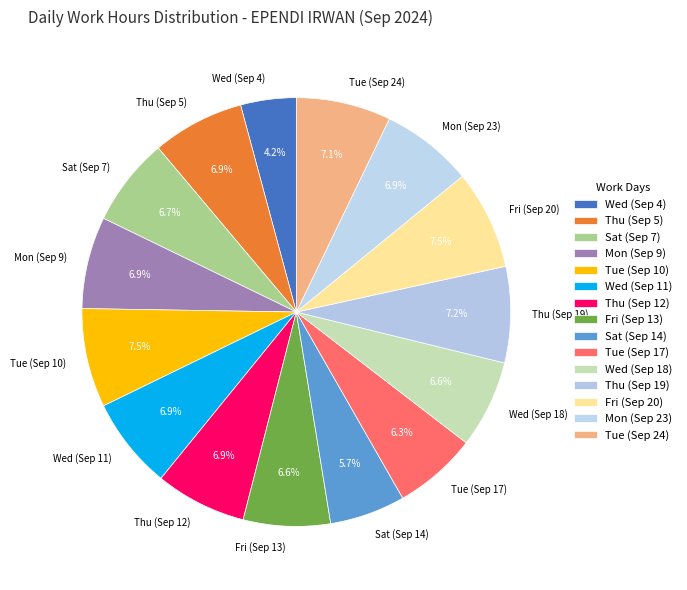

To the nearest percent, what percentage of the pie is Sat (Sep 7)?

7%